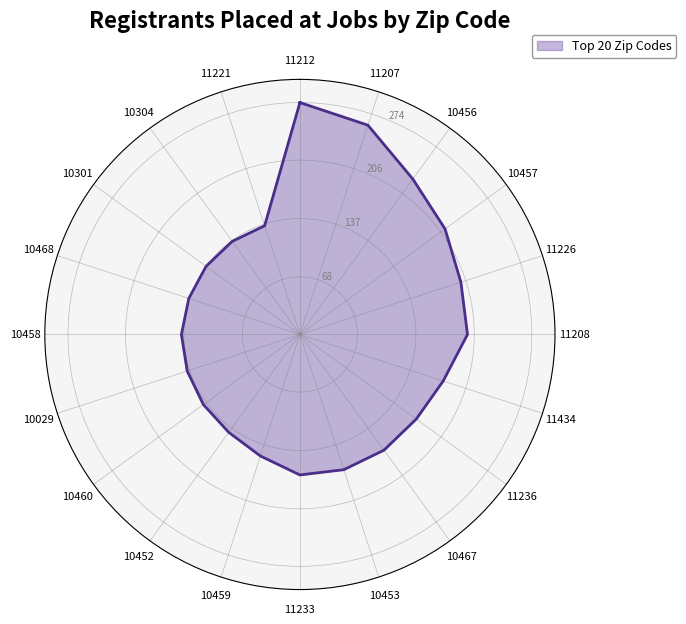

What is the difference between the second highest and minimum values?

125